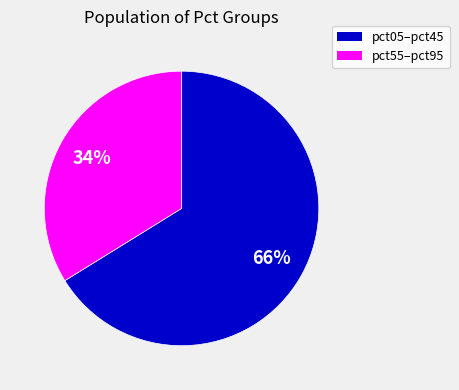

Does any single category account for the majority?

Yes